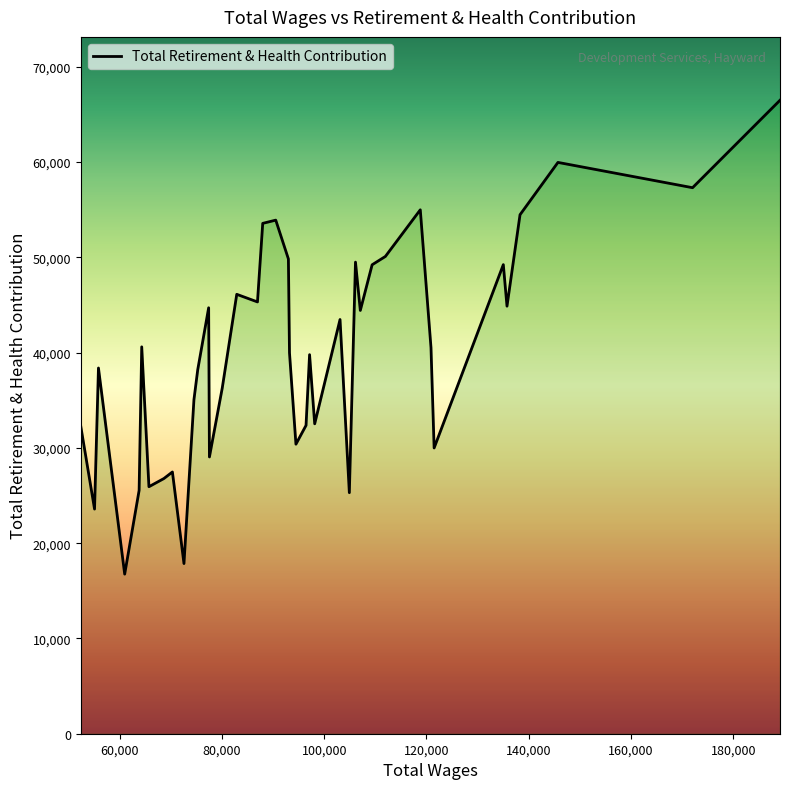

What is the smallest value displayed?

16748